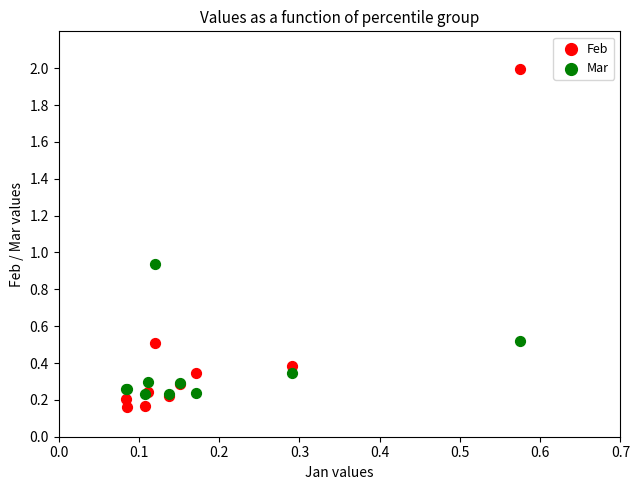

In the Feb series, what Y value is closest to 1?

0.5